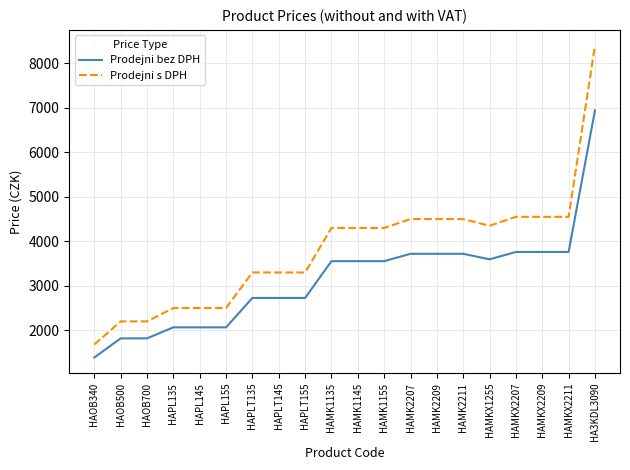

The Prodejni bez DPH series shows 966.1 at HAOB340. True or false?

False